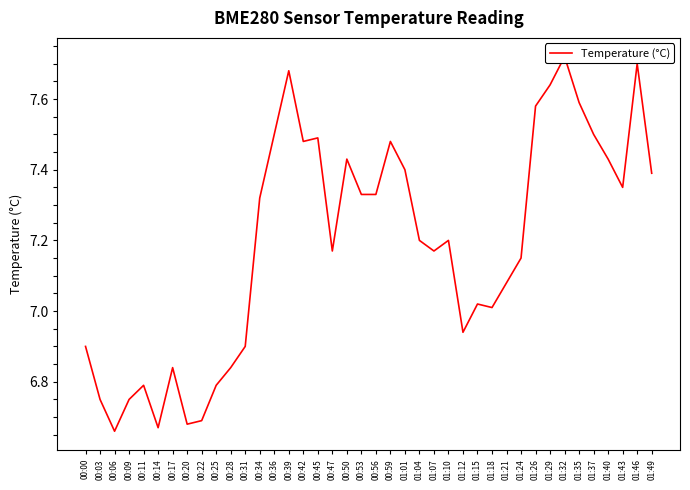

What is the greatest value displayed?

7.7